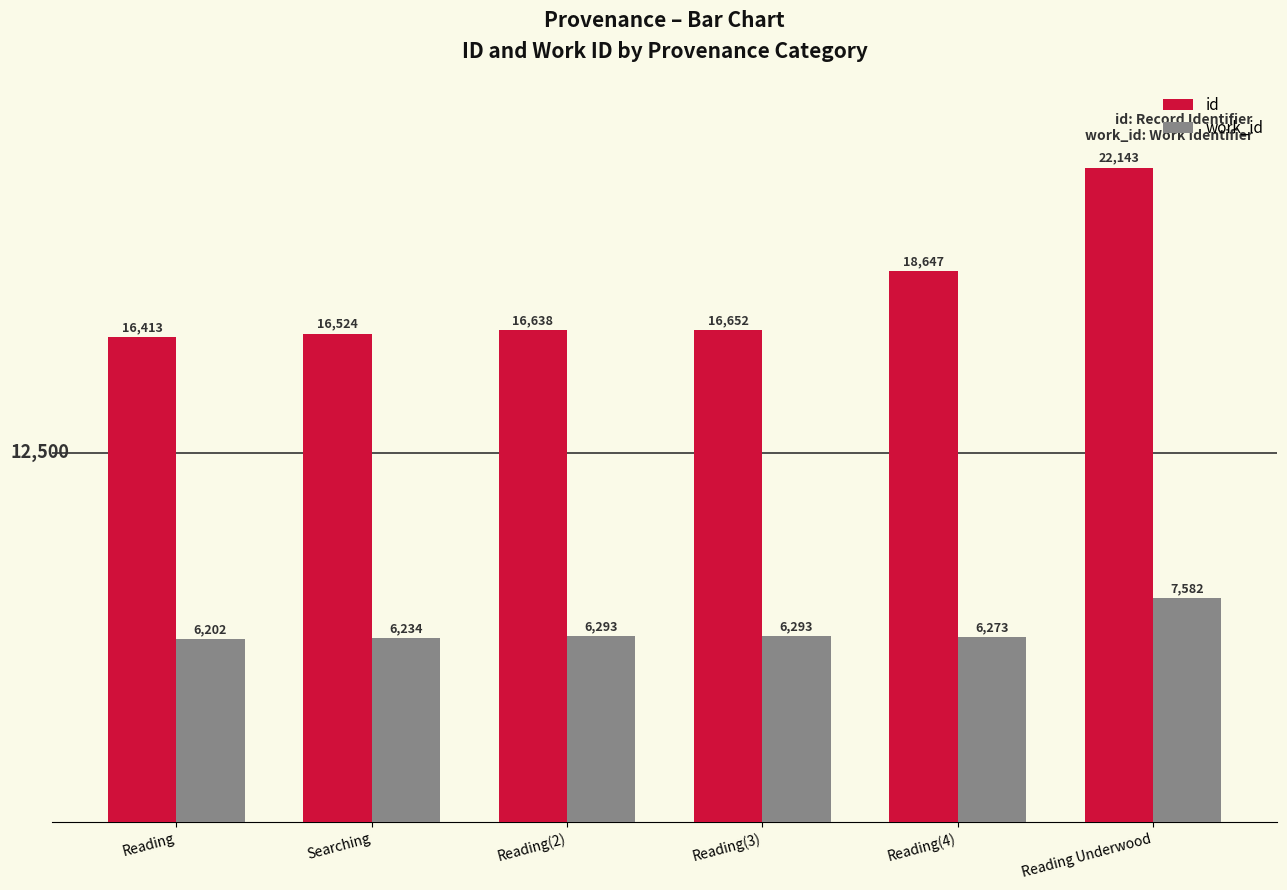

Reading right to left, what are all the values shown in this chart?

id: 22143	18647	16652	16638	16524	16413
work_id: 7582	6273	6293	6293	6234	6202